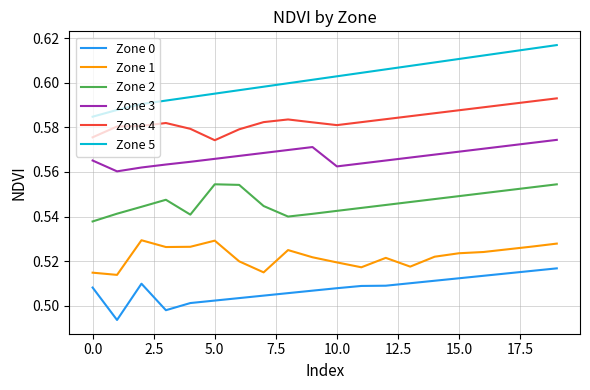

Rank the series by their maximum value, from lowest to highest.

Zone 0, Zone 1, Zone 2, Zone 3, Zone 4, Zone 5